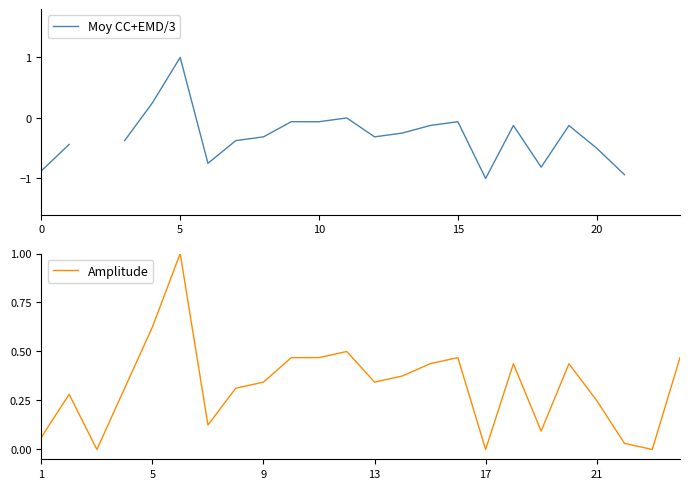

What are all the series names shown in the legend?

Moy CC+EMD/3, Amplitude